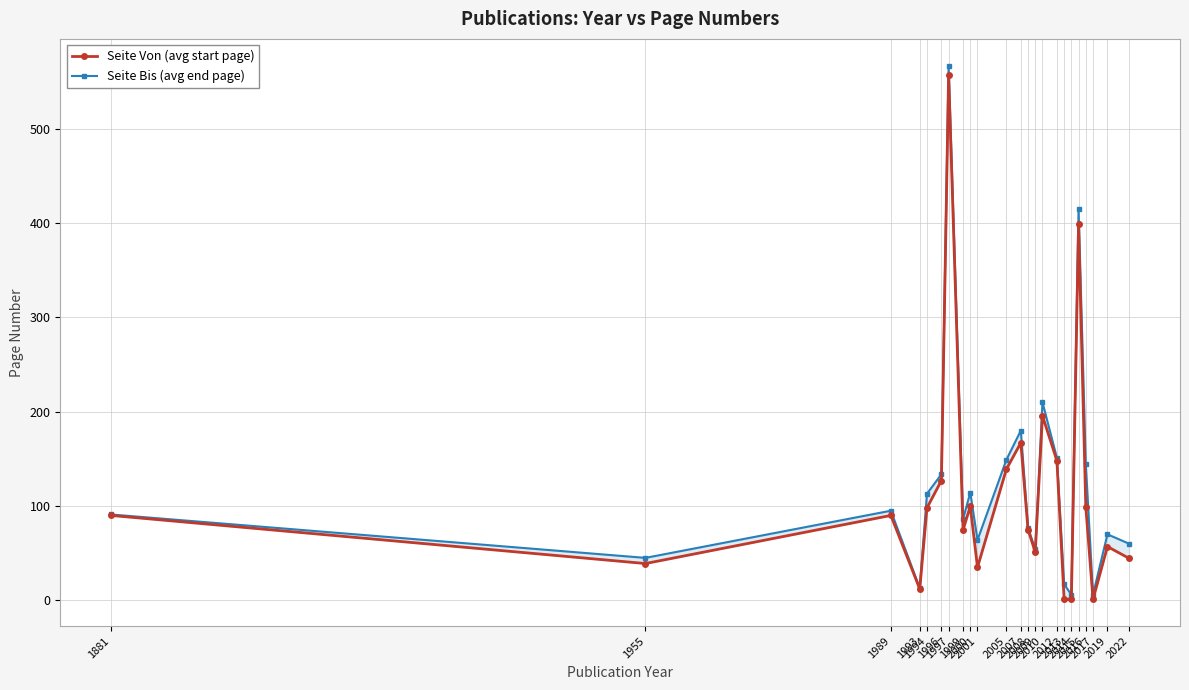

How many interior local peaks does the Seite Von (avg start page) series have?

7